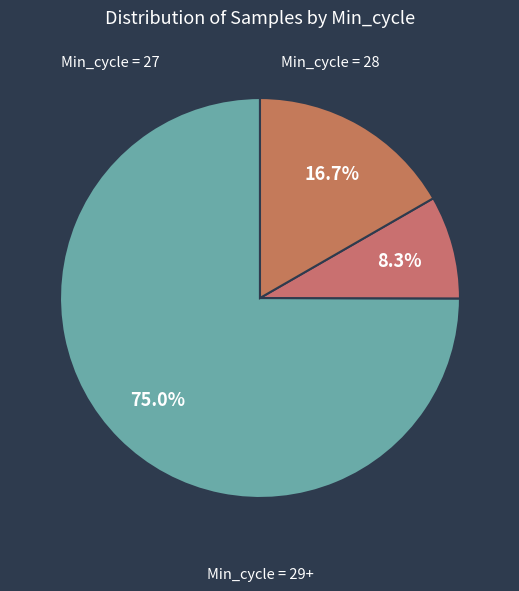

Which category has the biggest portion of the pie?

27